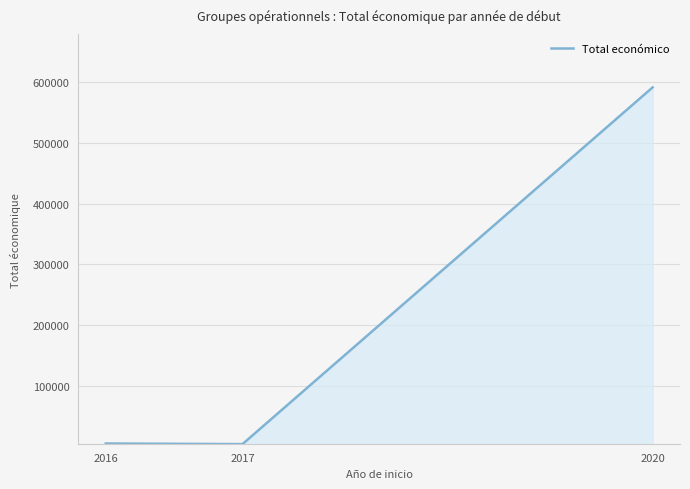

What is the difference between the maximum and minimum values?

585909